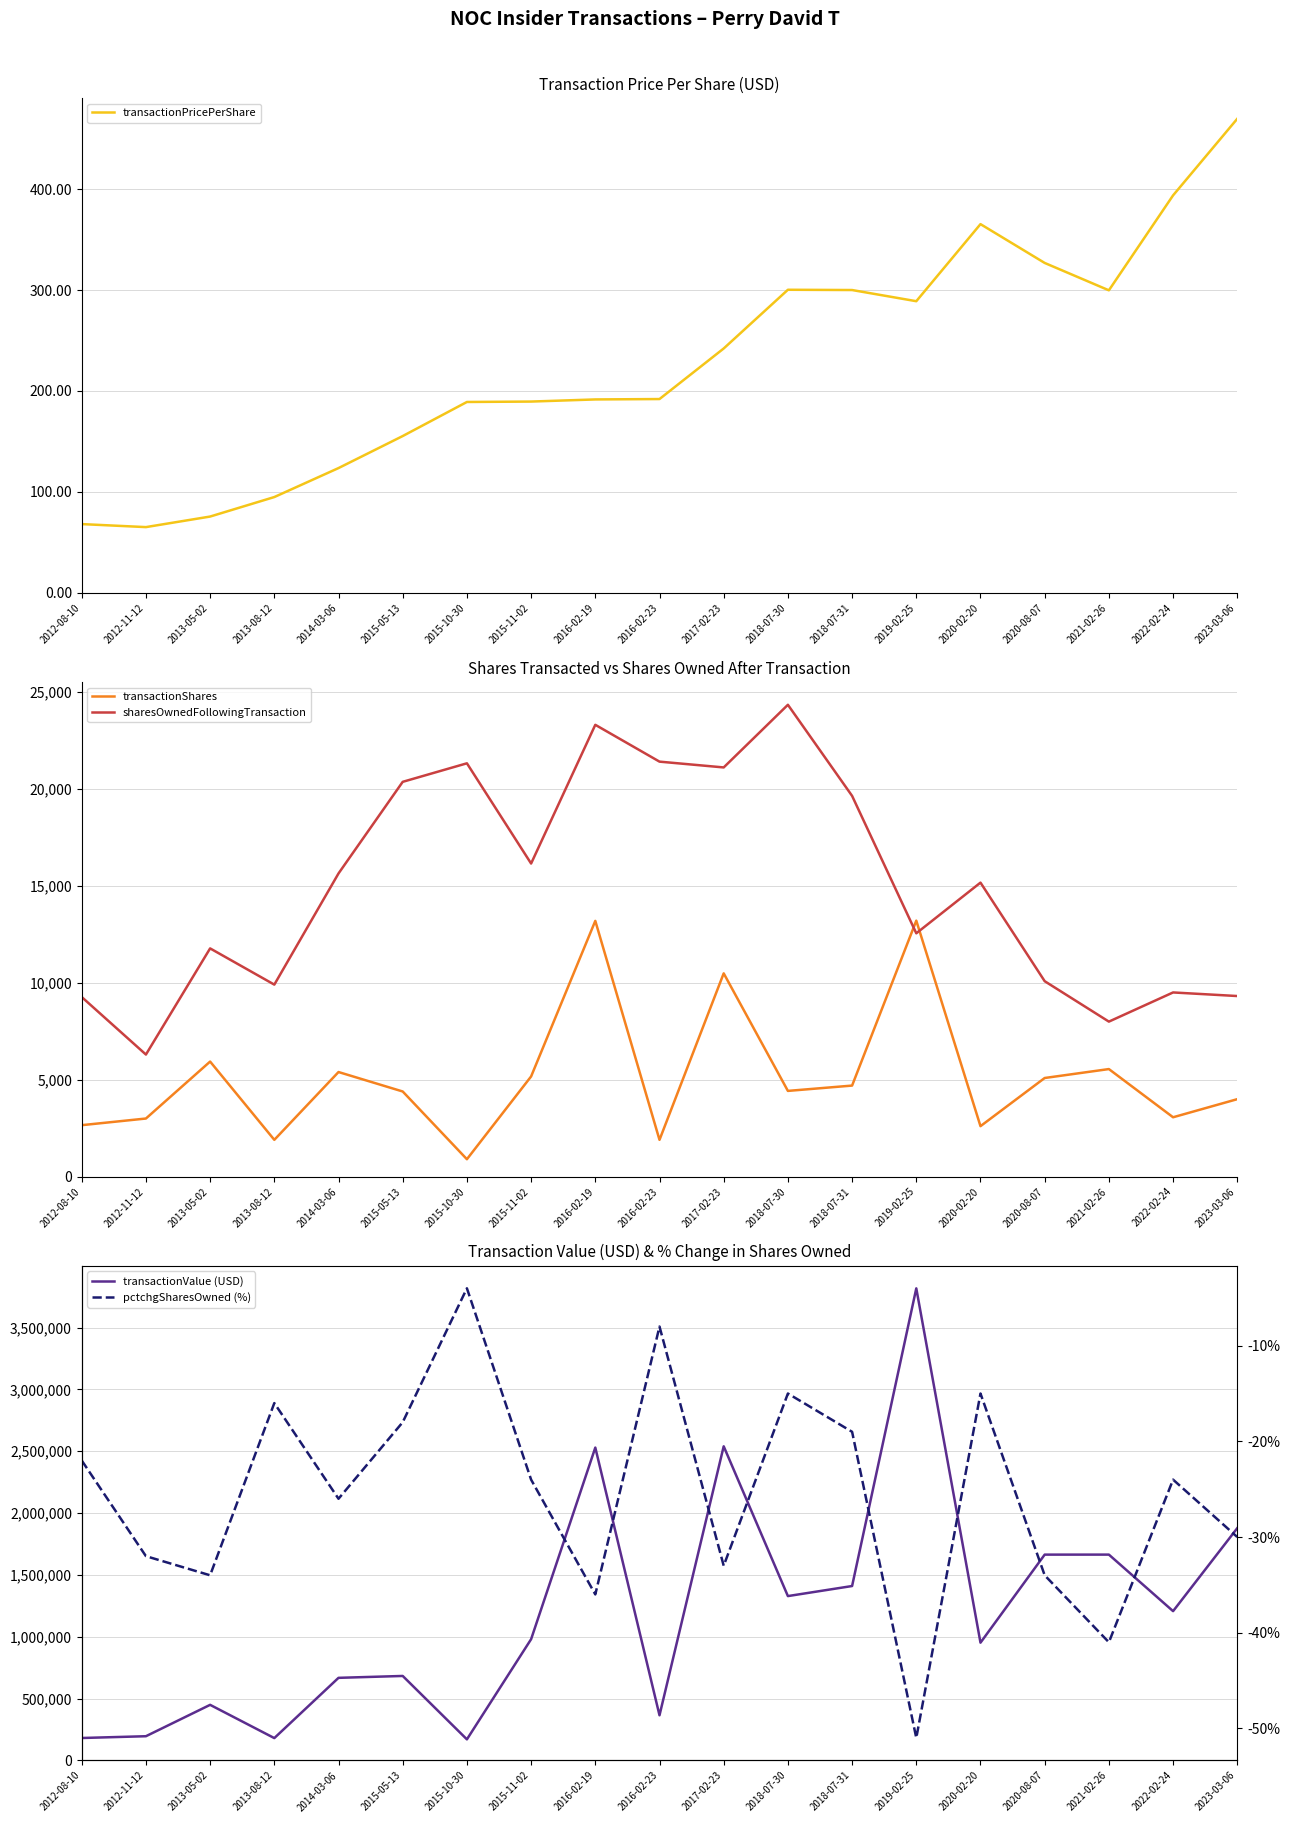

Is this an area chart (filled region under the line)?

No